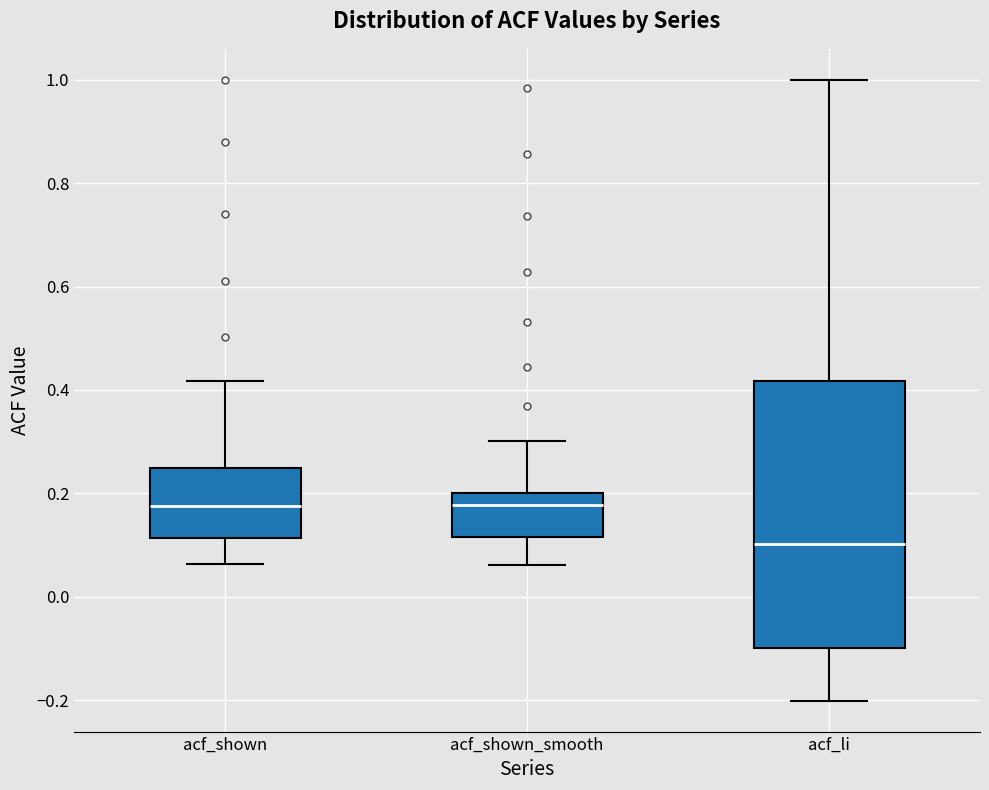

Reading left to right, transcribe this box plot: for each box, give where its median line is, the range the box spans, and where its two whiskers end, as read against the y-axis. The values are not printed on the chart, so give them approximately, as read against the axis.

acf_shown: median 0.18, box 0.12 to 0.24, whiskers 0.06 to 0.42
acf_shown_smooth: median 0.18, box 0.12 to 0.20, whiskers 0.06 to 0.30
acf_li: median 0.10, box -0.10 to 0.42, whiskers -0.20 to 1.00